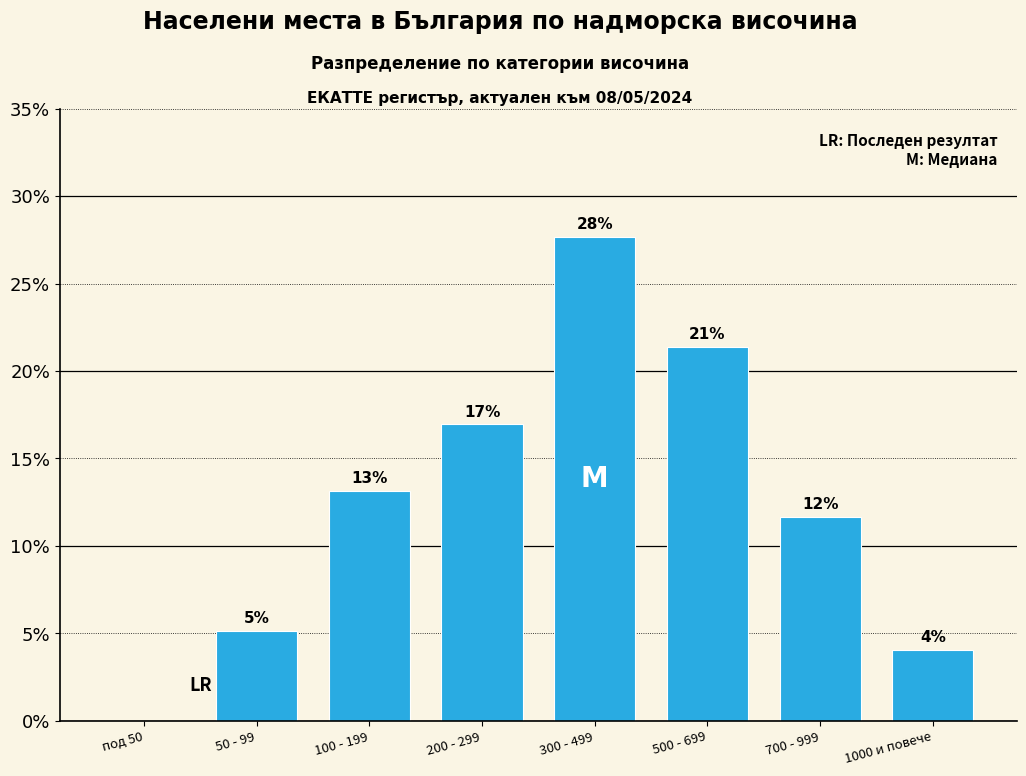

Are the bars horizontal?

No